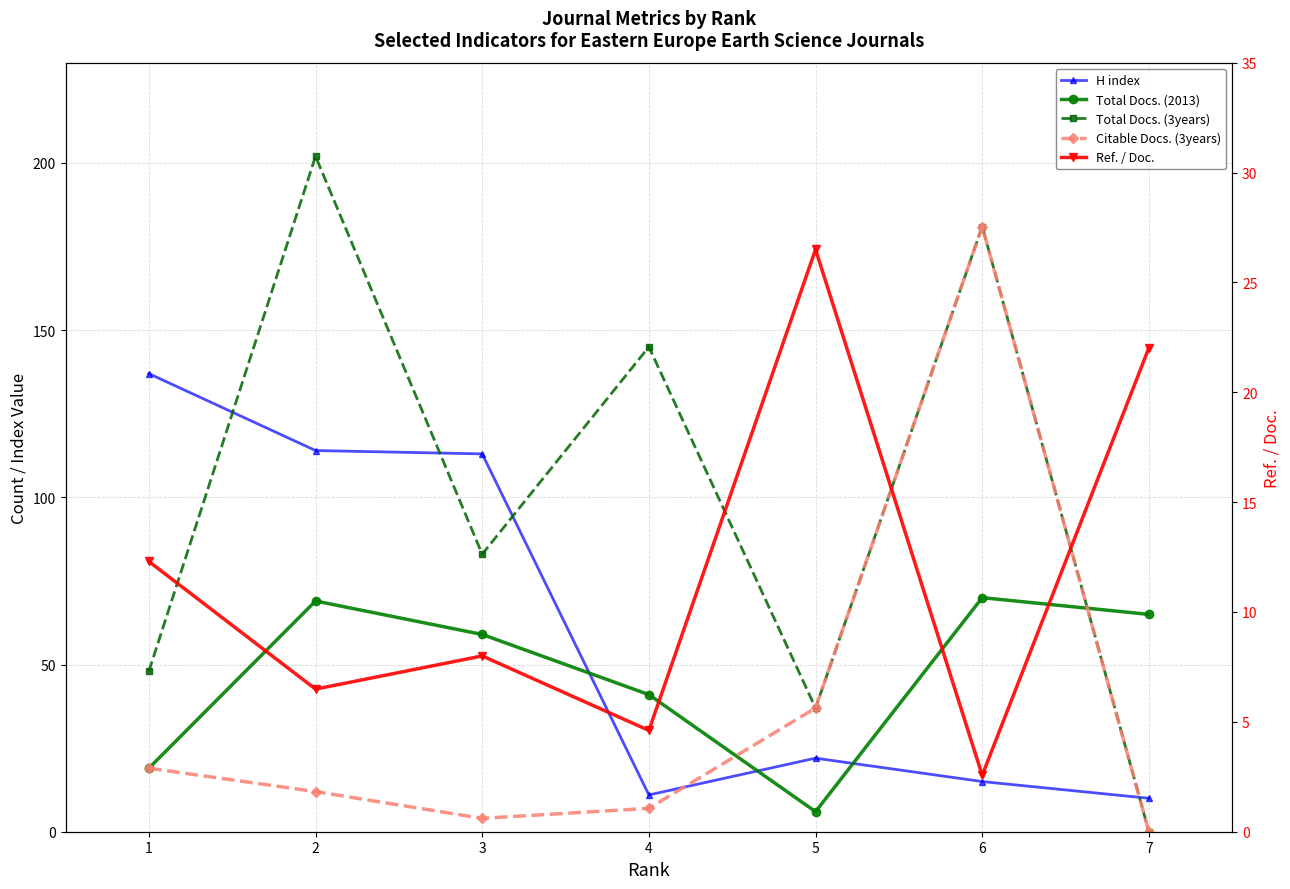

Where does the Total Docs. (3years) series first go above 83?

2